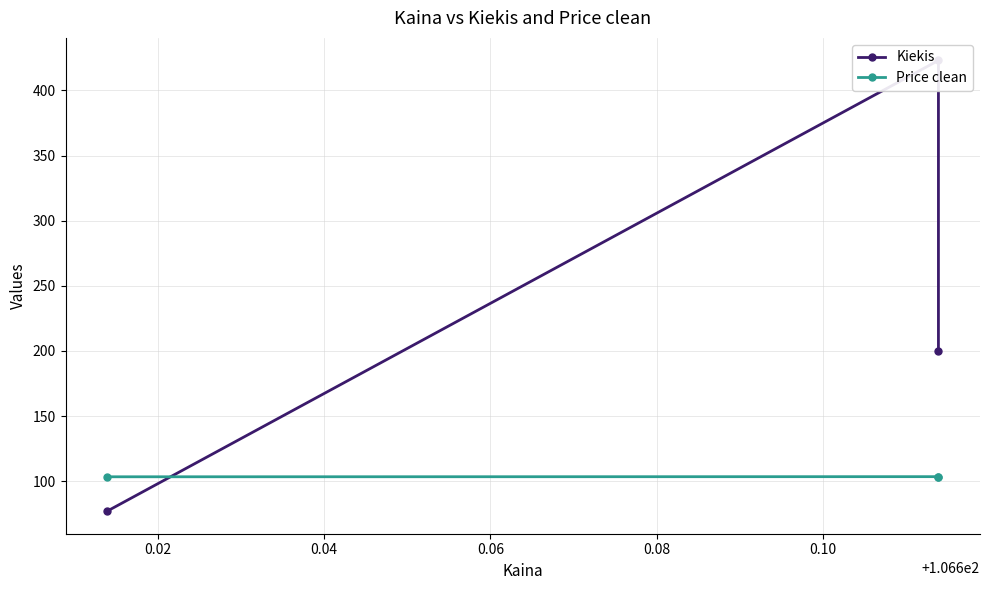

How many lines are shown in the chart?

2